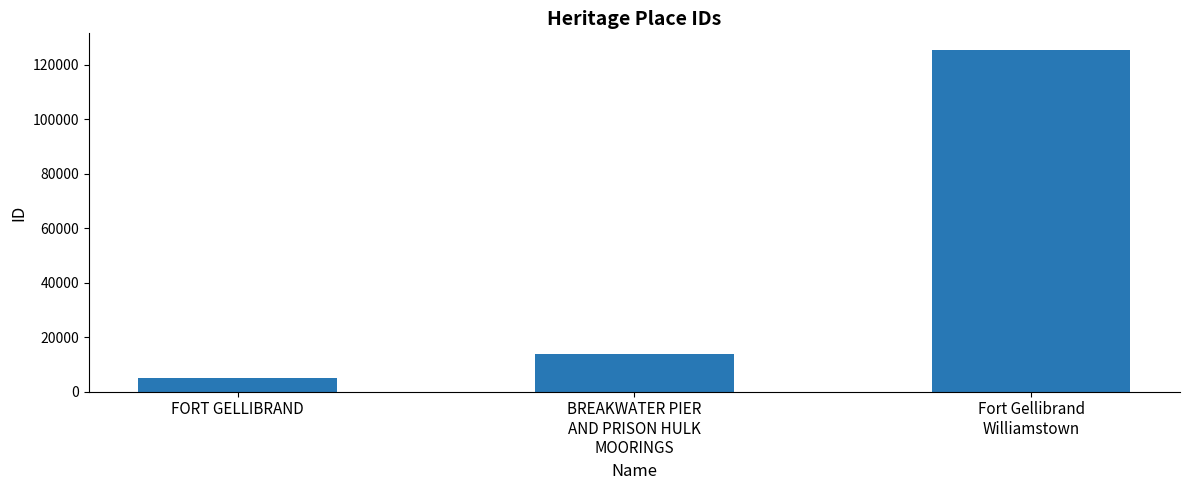

What is the smallest value displayed?

4861